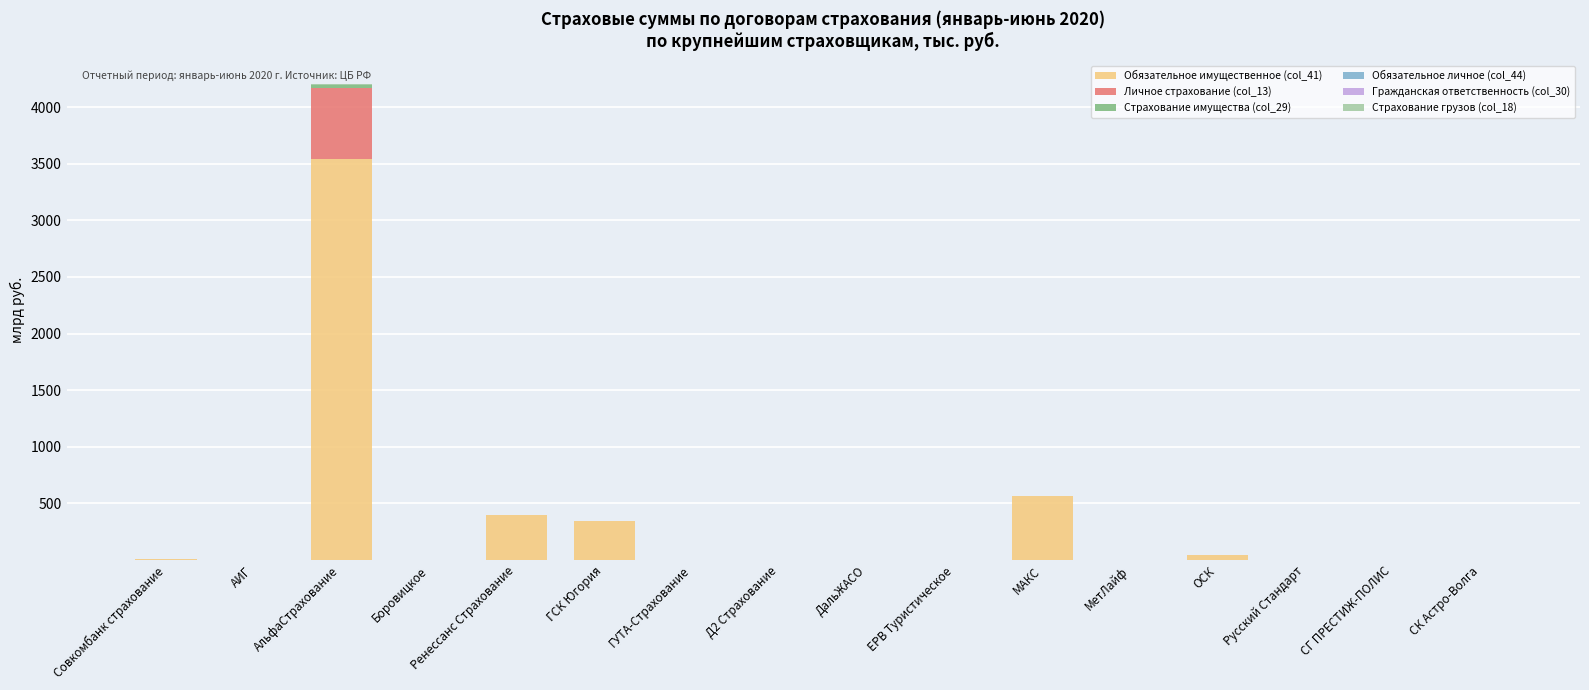

Is it true that Обязательное имущественное (col_41) equals 1582.2 at СГ ПРЕСТИЖ-ПОЛИС?

False